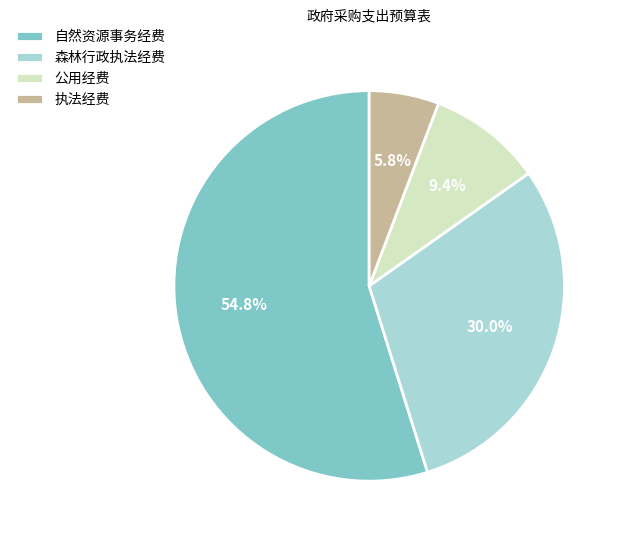

True or false: 自然资源事务经费 accounts for 44% of the total.

False